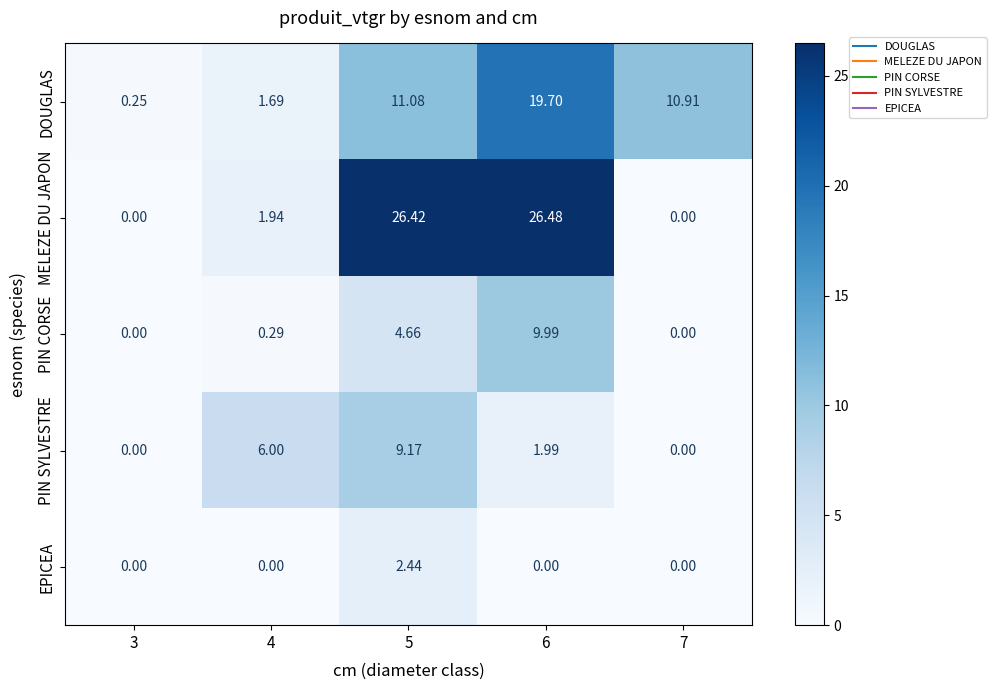

Which series has the largest total across all categories?

MELEZE DU JAPON